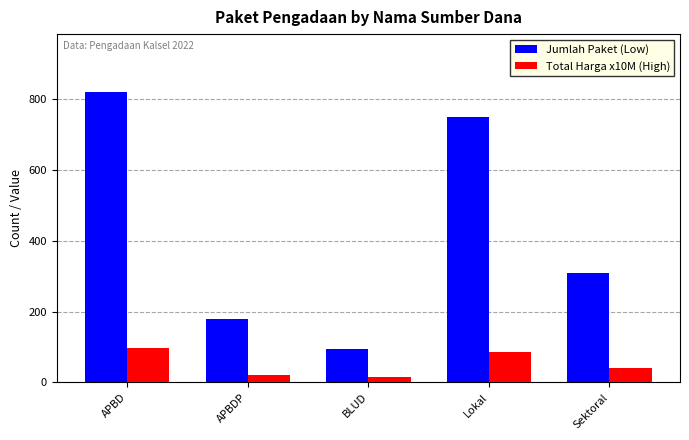

Which label corresponds to the smallest value in the chart?

BLUD